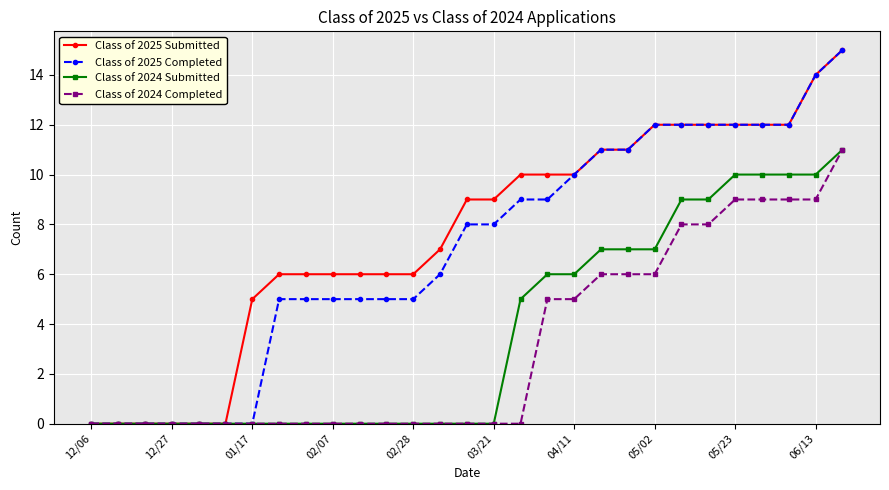

What is the value of the Class of 2024 Completed point at the 29th from the left?

11